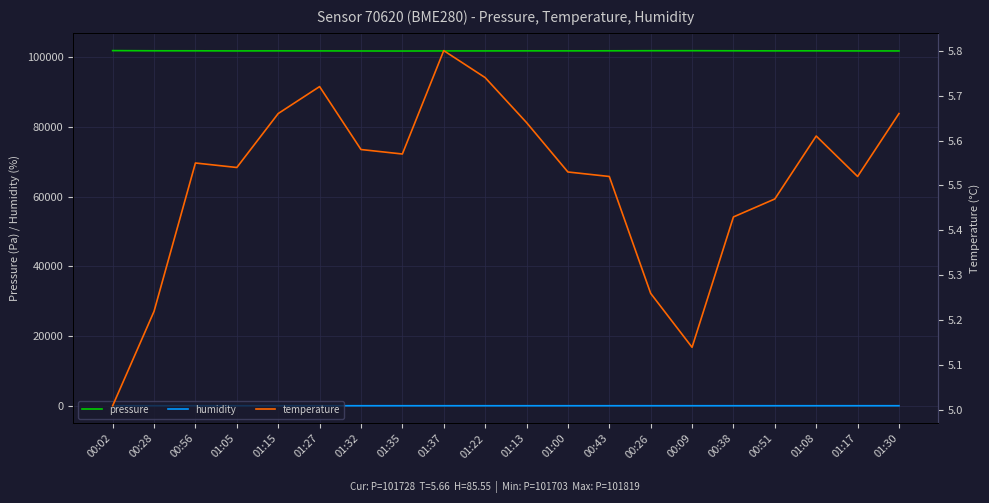

Reading left to right, extract all data points from this chart.

pressure: 00:02=101818.7	00:28=101769.1	00:56=101763.6	01:05=101734.9	01:15=101752.2	01:27=101740.4	01:32=101718.0	01:35=101703.3	01:37=101732.7	01:22=101736.6	01:13=101751.5	01:00=101747.2	00:43=101763.0	00:26=101784.3	00:09=101790.6	00:38=101769.0	00:51=101750.3	01:08=101757.8	01:17=101735.1	01:30=101727.8
humidity: 00:02=85.6	00:28=86.0	00:56=85.8	01:05=85.0	01:15=85.4	01:27=85.5	01:32=85.9	01:35=85.8	01:37=86.3	01:22=85.6	01:13=85.4	01:00=85.3	00:43=85.4	00:26=86.2	00:09=85.7	00:38=85.4	00:51=85.4	01:08=85.5	01:17=85.8	01:30=85.5
temperature: 00:02=5.0	00:28=5.2	00:56=5.5	01:05=5.5	01:15=5.7	01:27=5.7	01:32=5.6	01:35=5.6	01:37=5.8	01:22=5.7	01:13=5.6	01:00=5.5	00:43=5.5	00:26=5.3	00:09=5.1	00:38=5.4	00:51=5.5	01:08=5.6	01:17=5.5	01:30=5.7